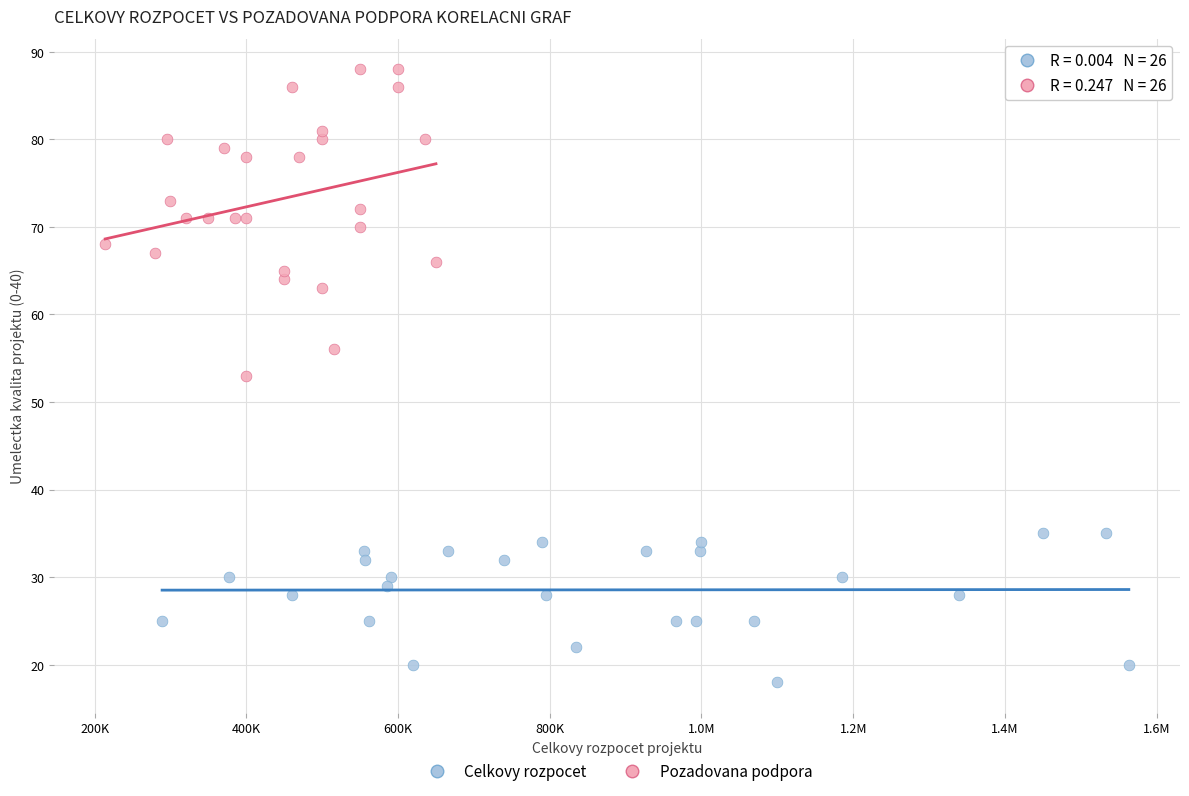

Which series reaches the maximum Y coordinate?

Pozadovana podpora